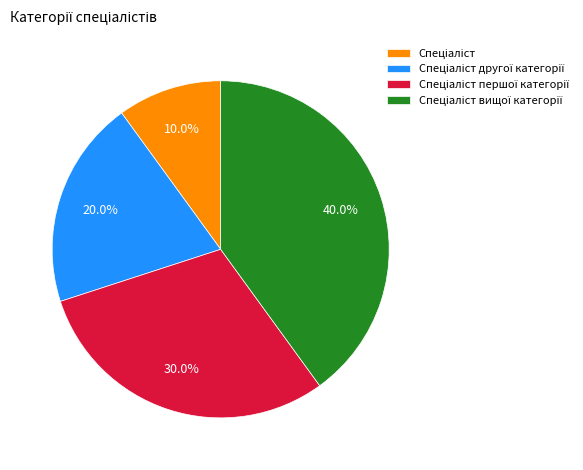

Is there a majority slice in this chart?

No